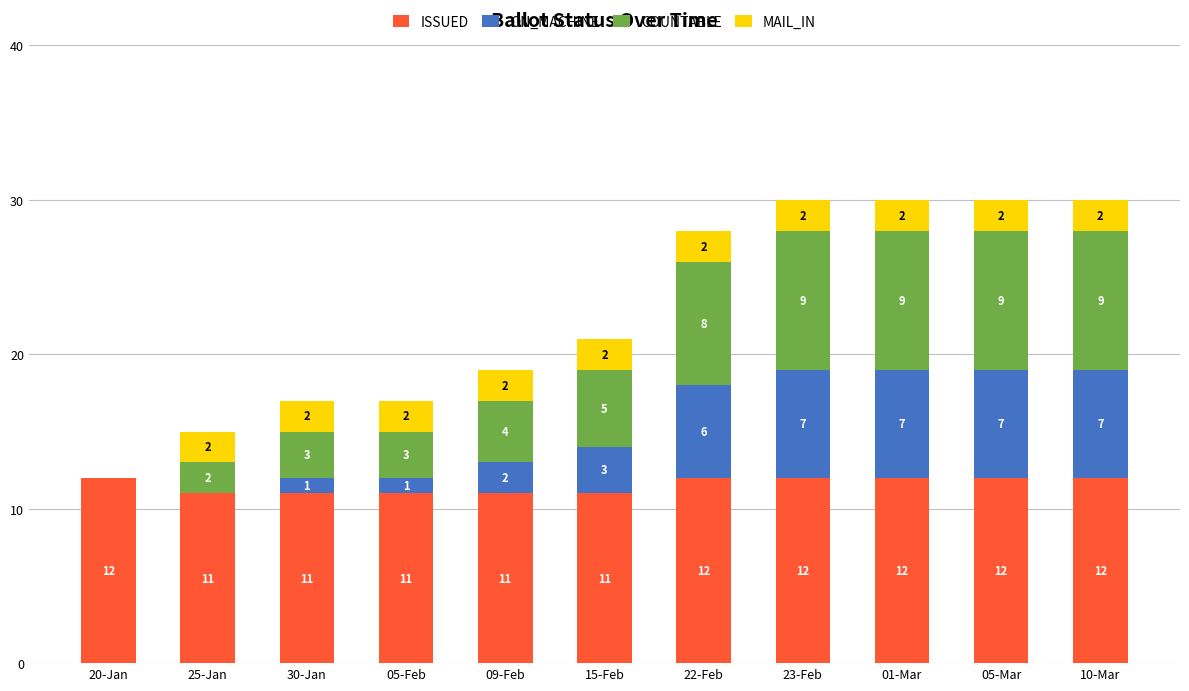

What is the total value across all series at 15-Feb?

21